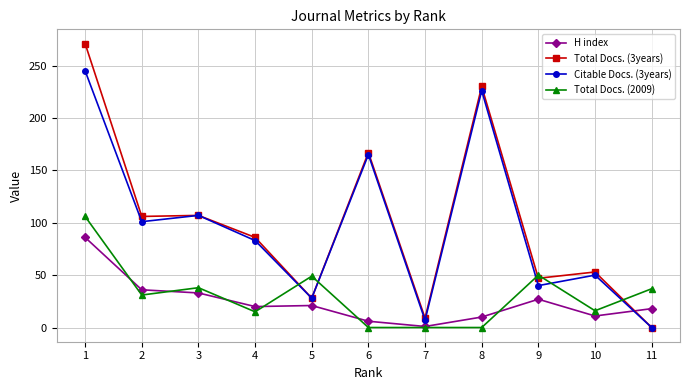

What is the value of the Citable Docs. (3years) point at the 8th from the left?

226